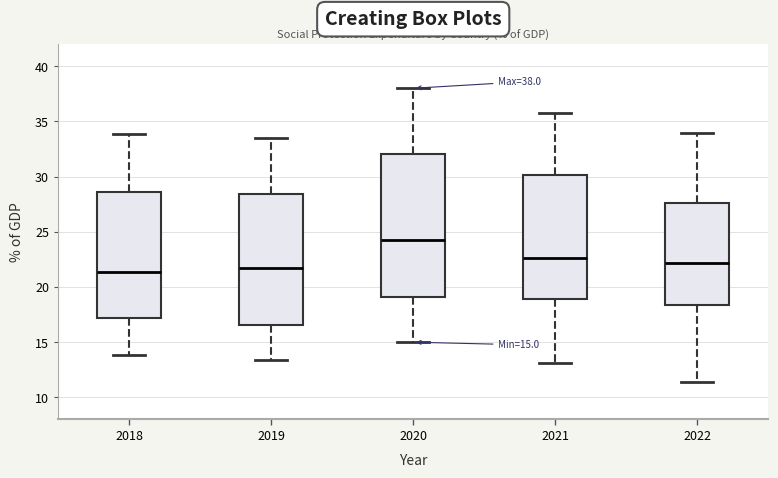

Comparing the boxes themselves (not the whiskers), which one is the tallest?

2020